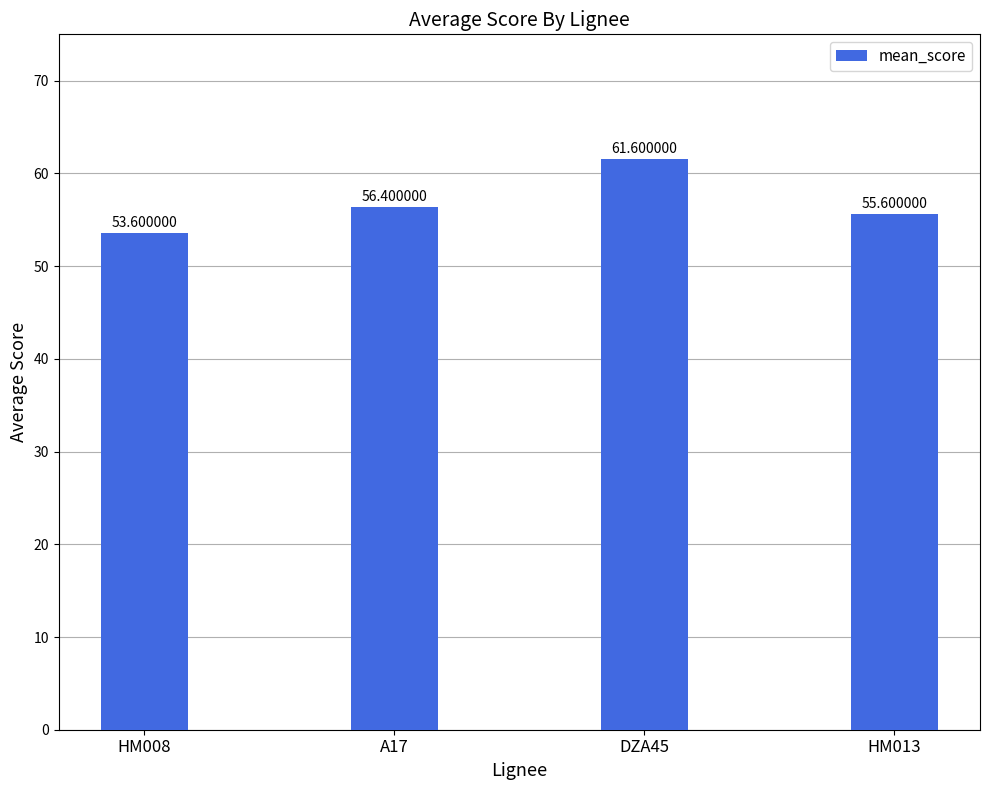

How many data points does each series have?

4